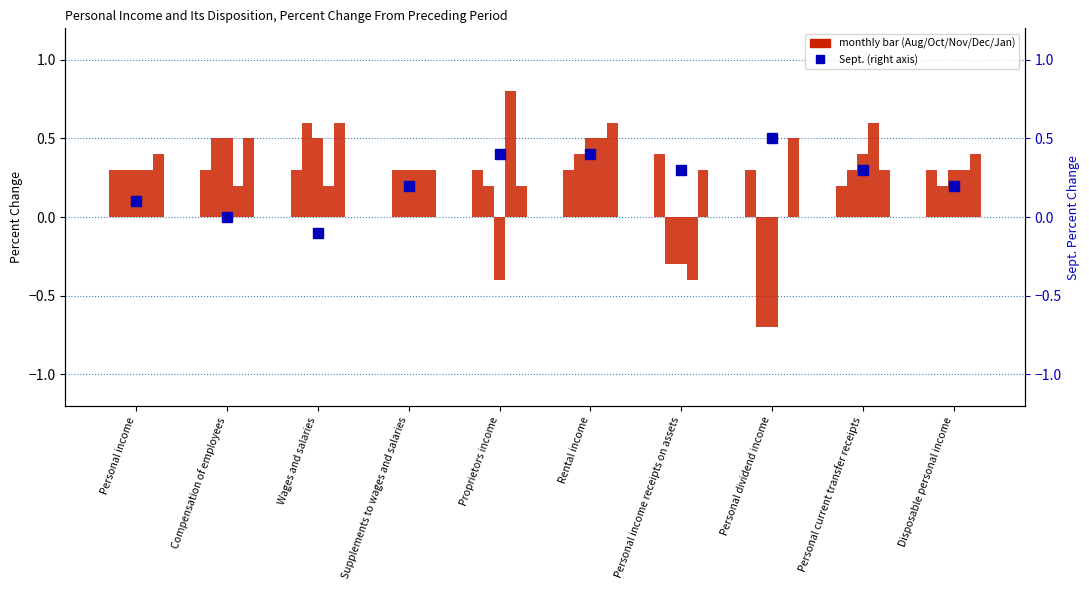

How many groups of bars are there?

10